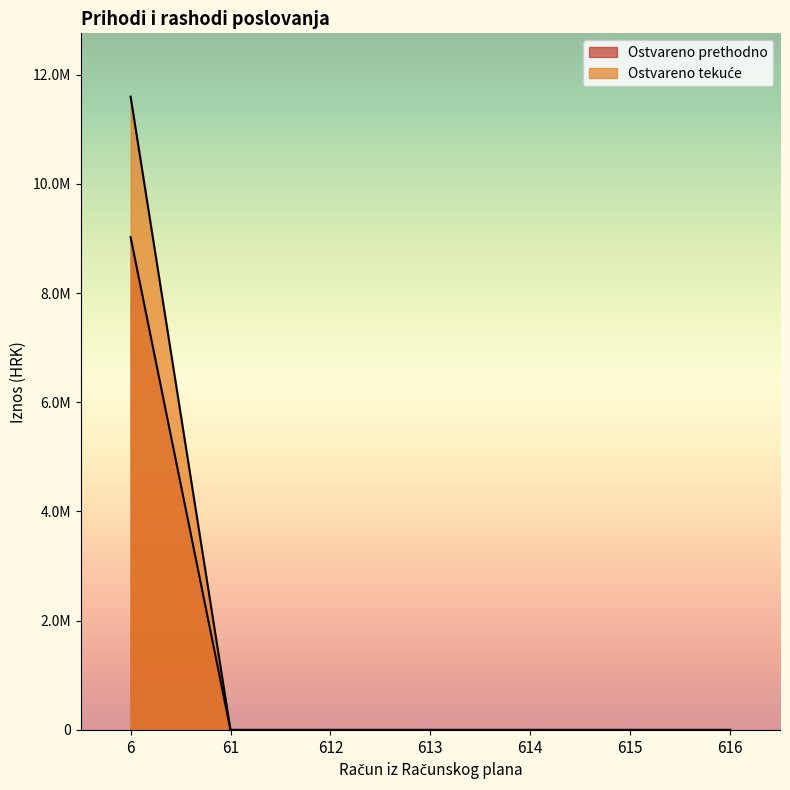

At which category is the sum across all series the highest?

6